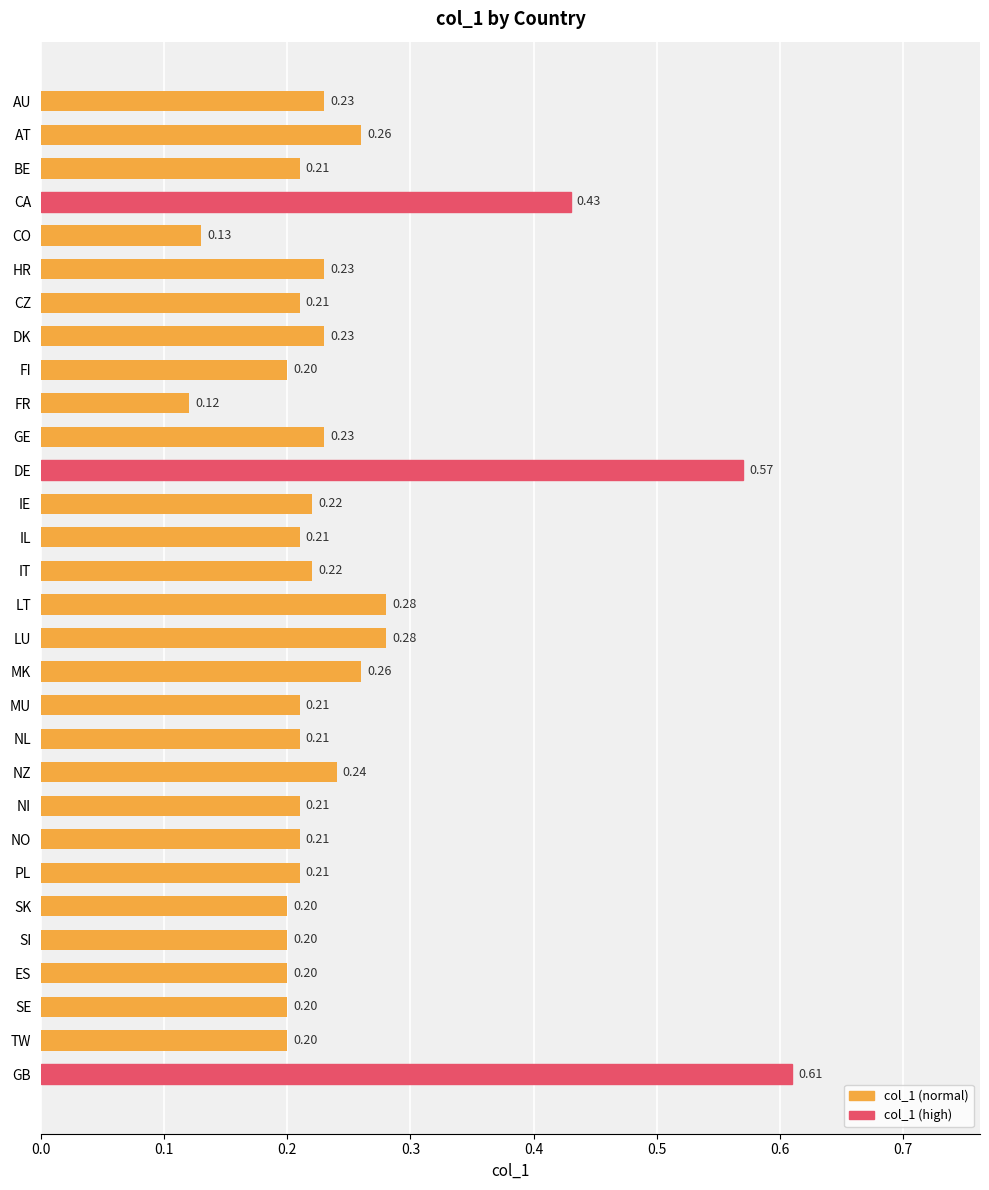

Which has a higher value, FI or IL?

IL